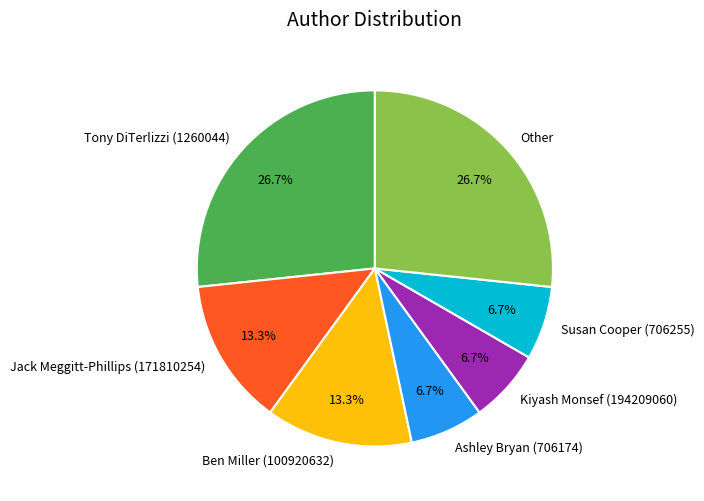

Which has a higher value, Ben Miller (100920632) or Kiyash Monsef (194209060)?

Ben Miller (100920632)